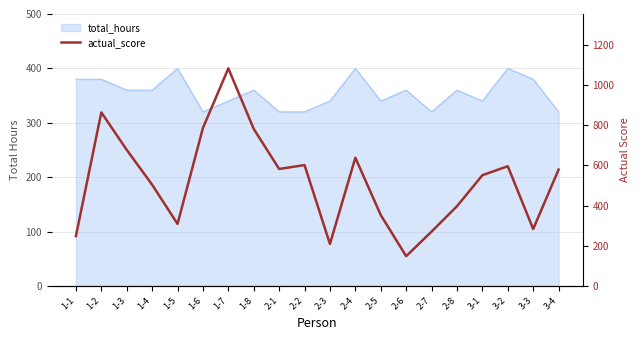

How many data points does each series have?

20